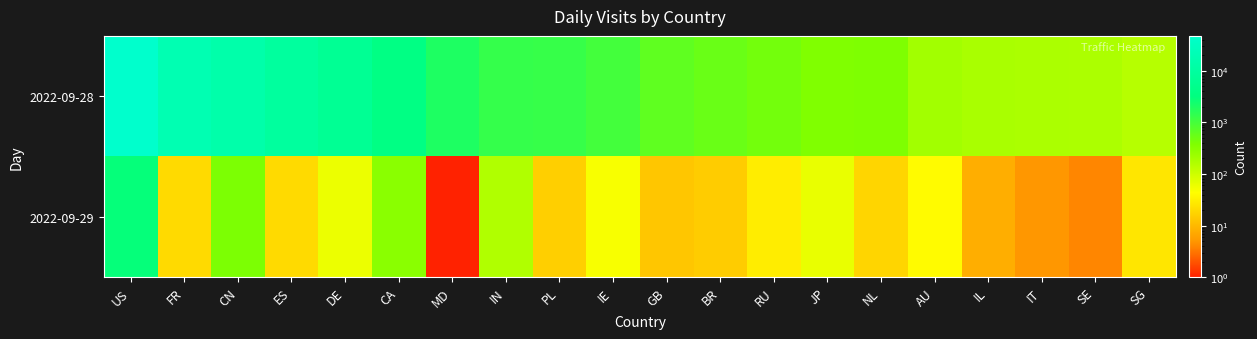

At which category is the sum across all series the highest?

US